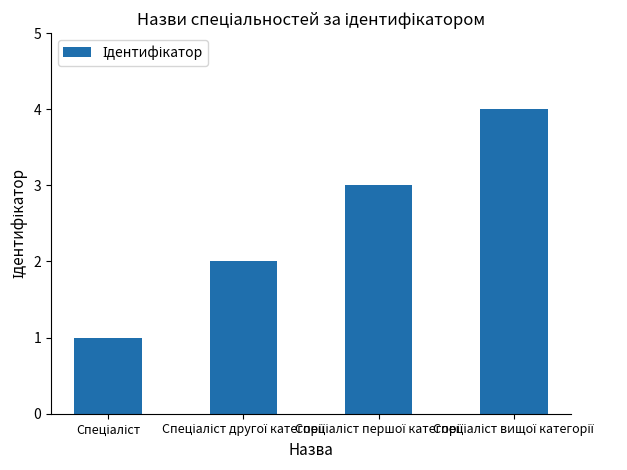

What is the greatest value displayed?

4